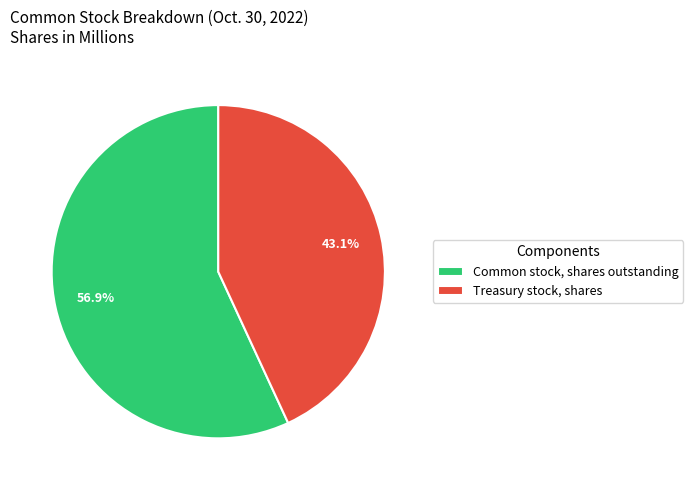

What percentage do Common stock, shares outstanding and Treasury stock, shares together represent?

100.0%